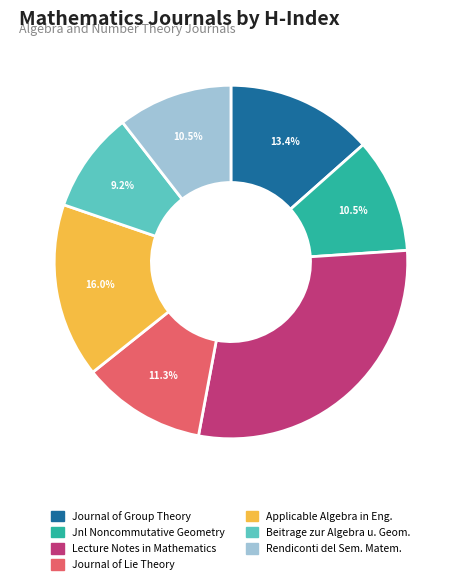

How many slices are in this pie chart?

7